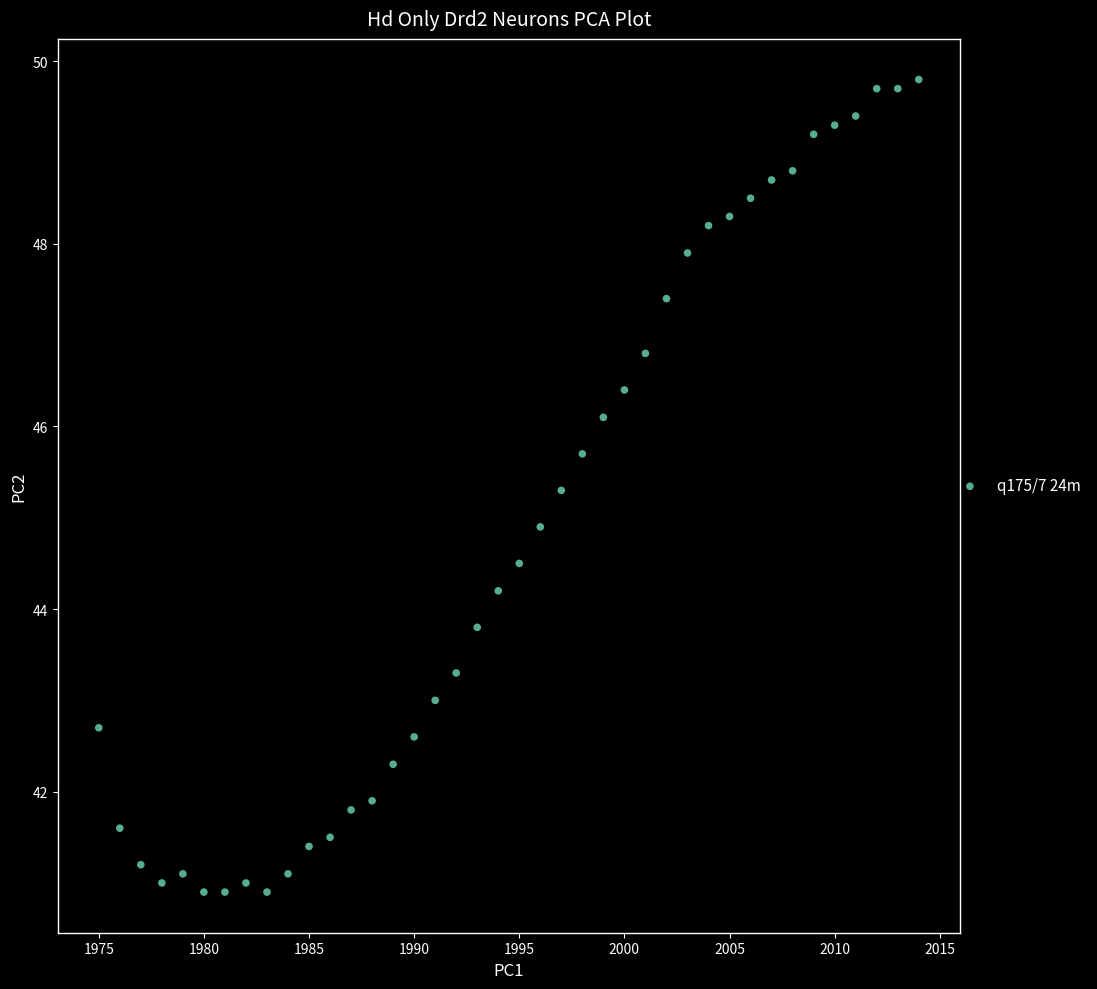

What is the range of X values (max minus min)?

39.0